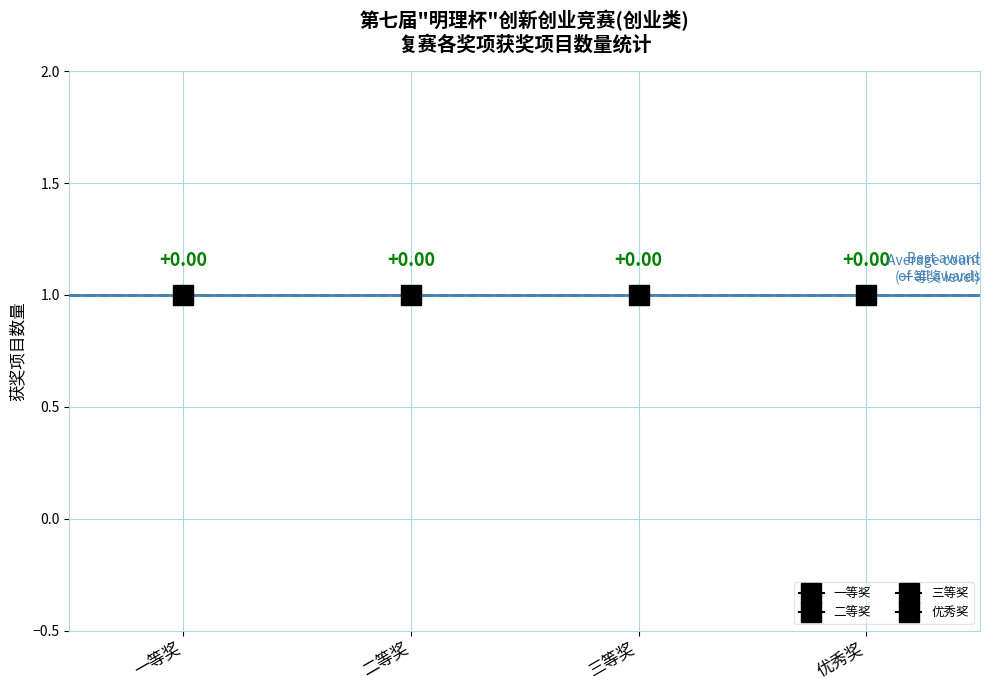

How many positive values are there?

4